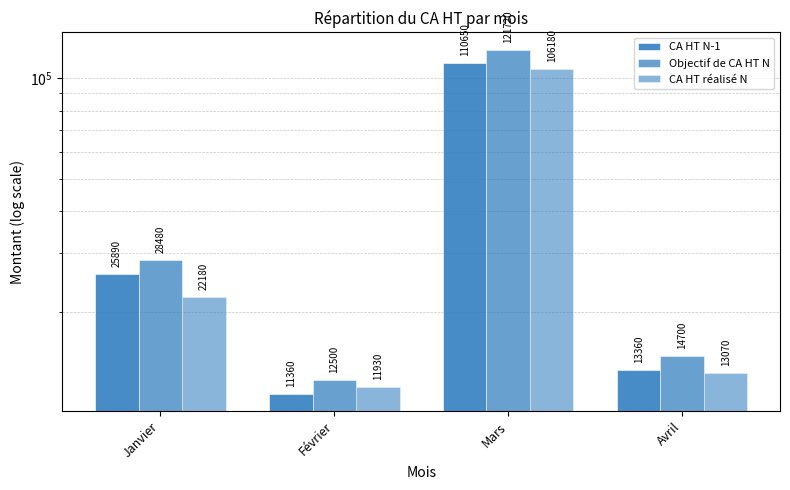

Is it true that Objectif de CA HT N equals 12500 at Février?

True